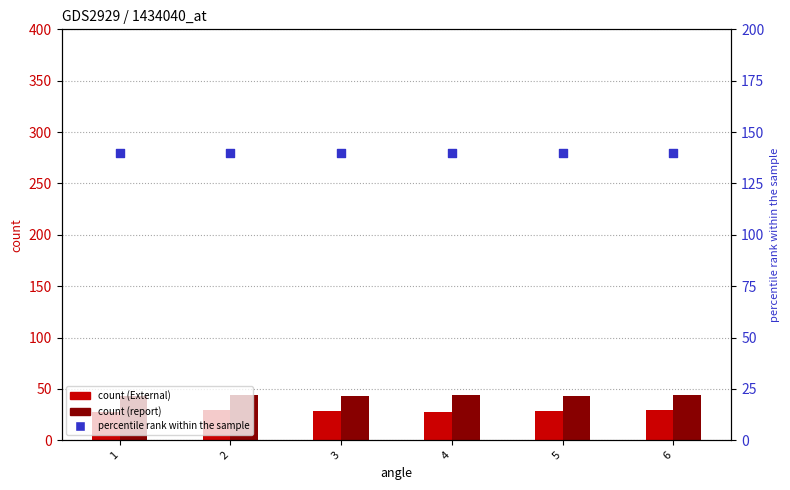

At which category is the sum across all series the highest?

6